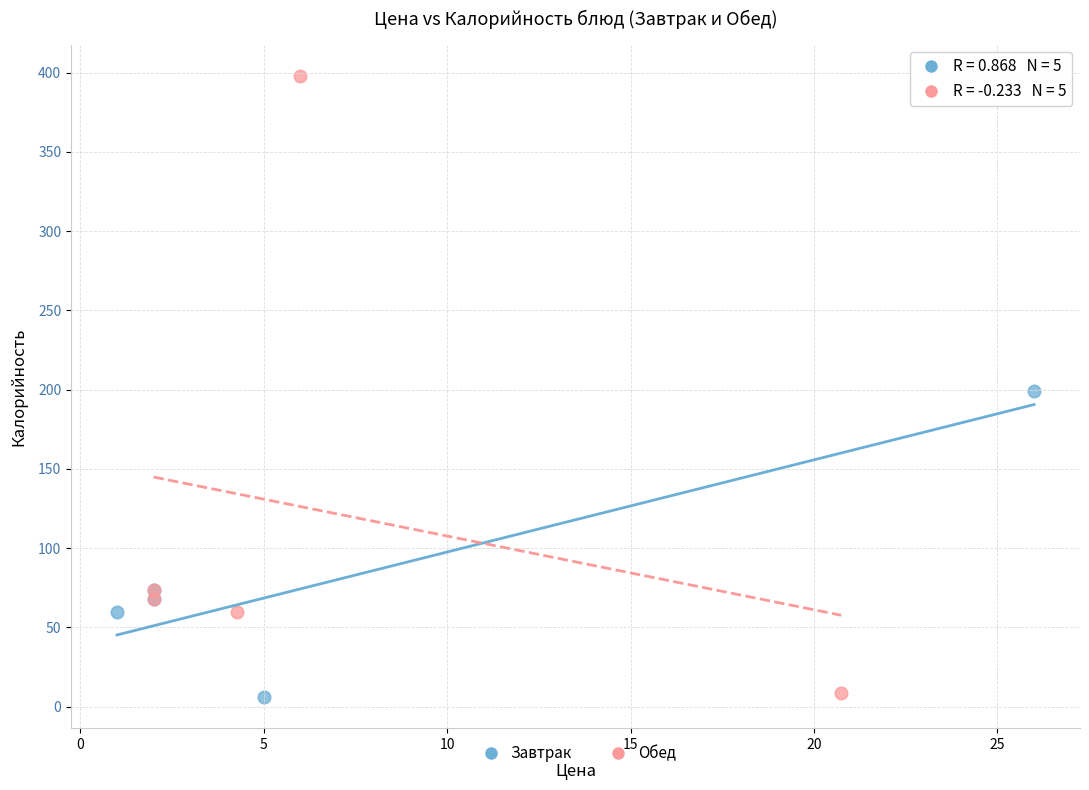

Which series has the largest Y range (max minus min)?

Обед